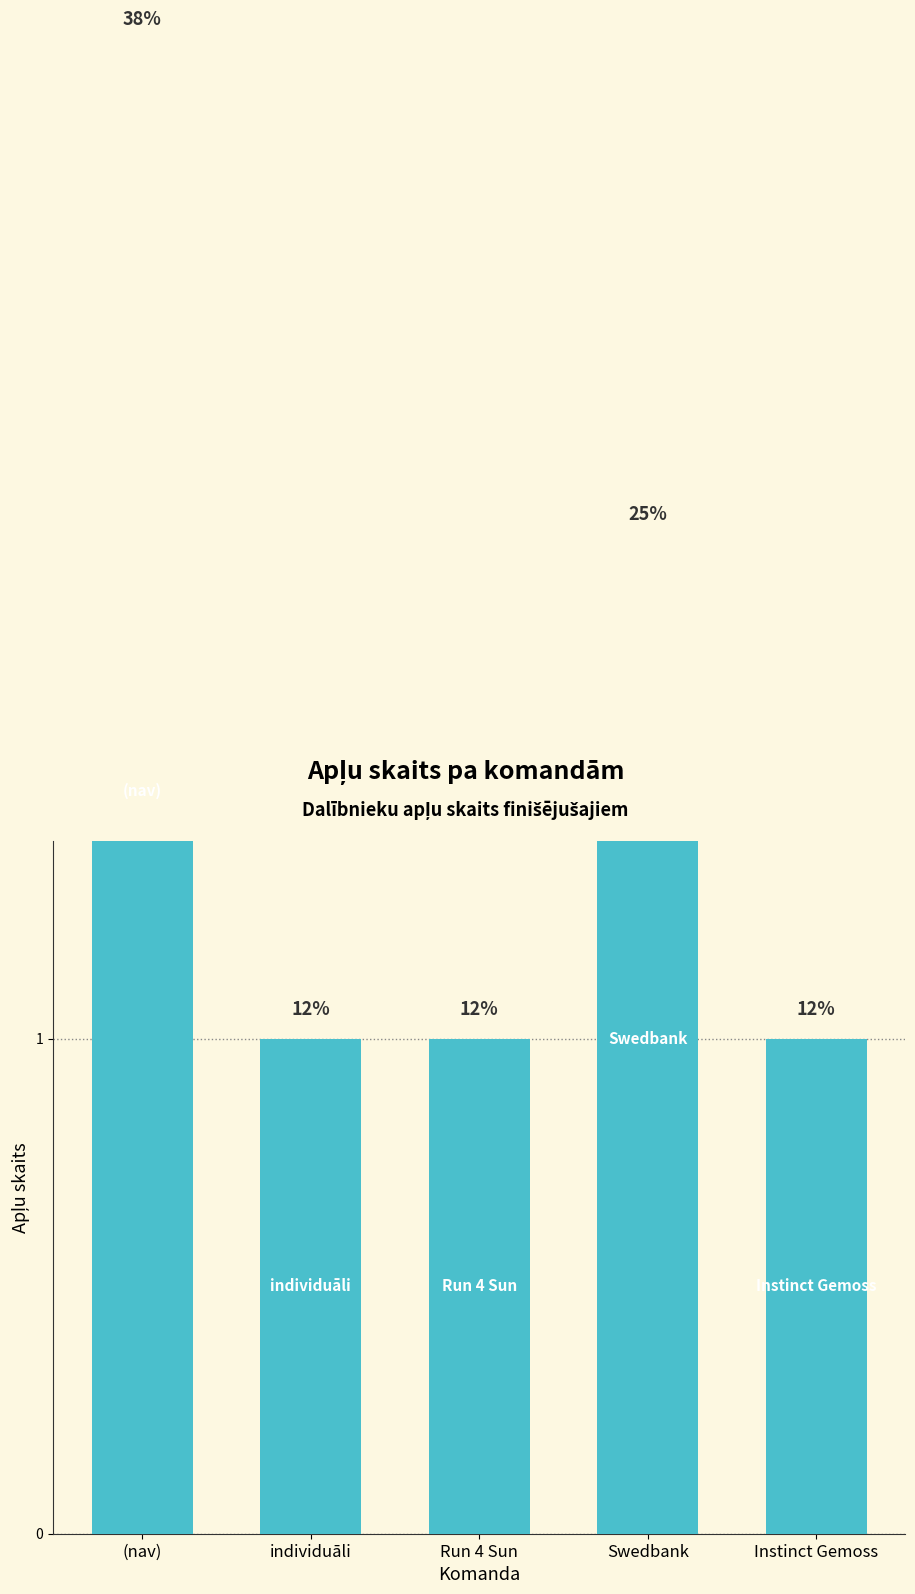

What is the sum of the values at Run 4 Sun and individuāli?

2